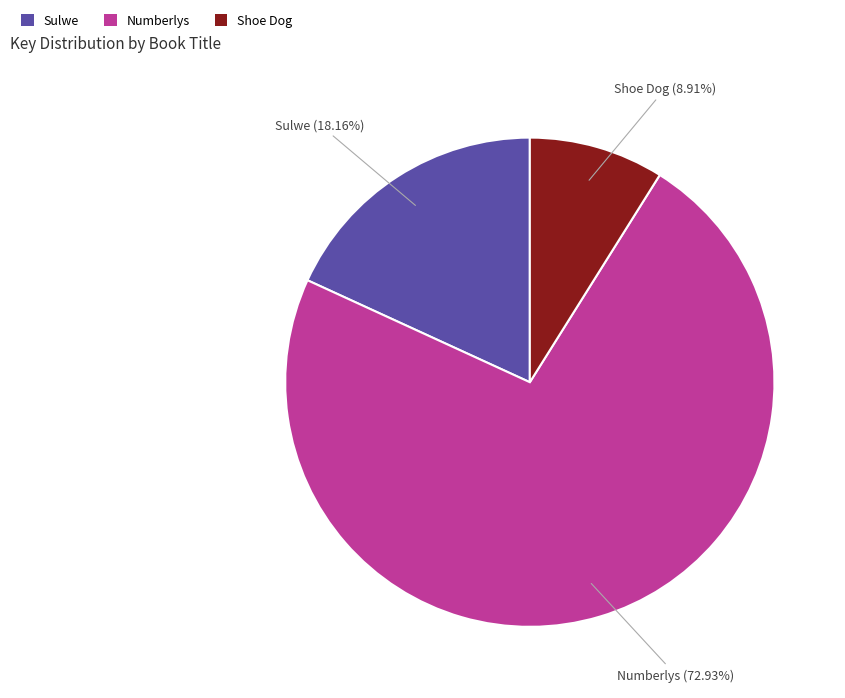

Which has a higher value, Sulwe or Numberlys?

Numberlys